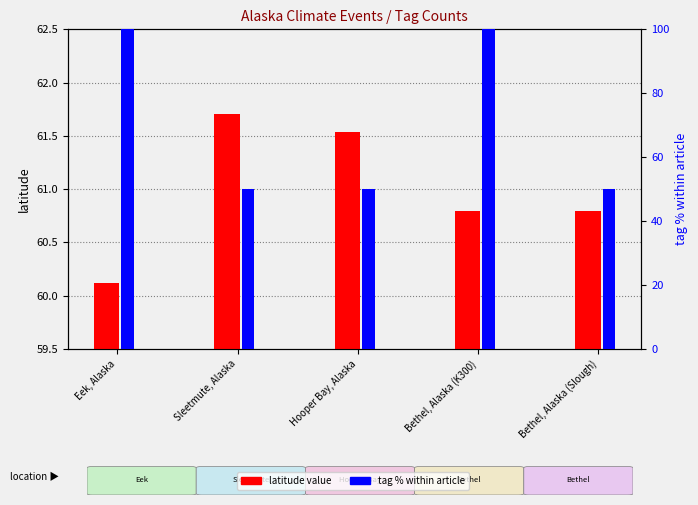

How many tag % within article values are between 50 and 100?

5